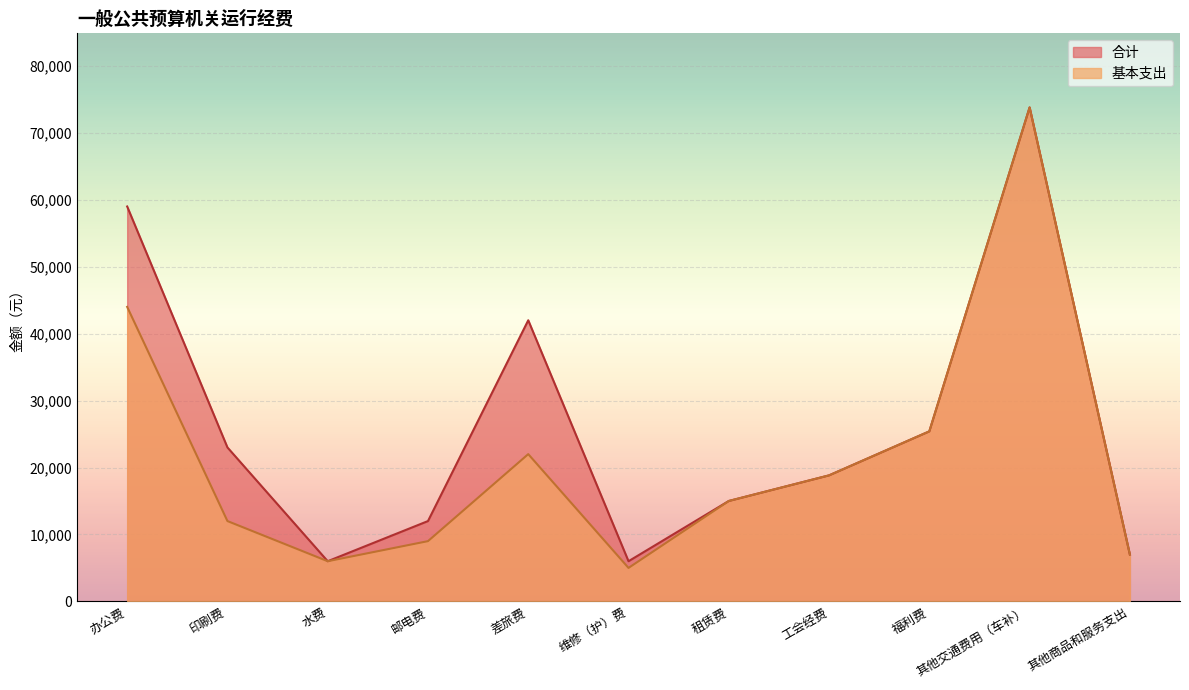

The value of 合计 at 其他商品和服务支出 is 7000.0. True or false?

True